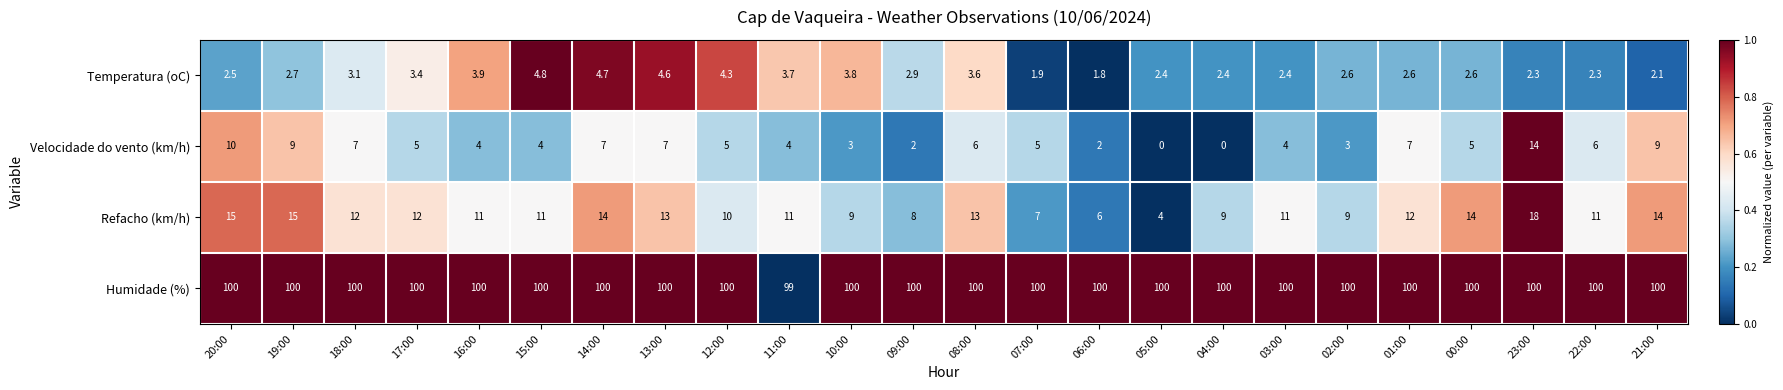

Rank the series at 12:00 from highest to lowest value.

Humidade (%), Refacho (km/h), Velocidade do vento (km/h), Temperatura (oC)